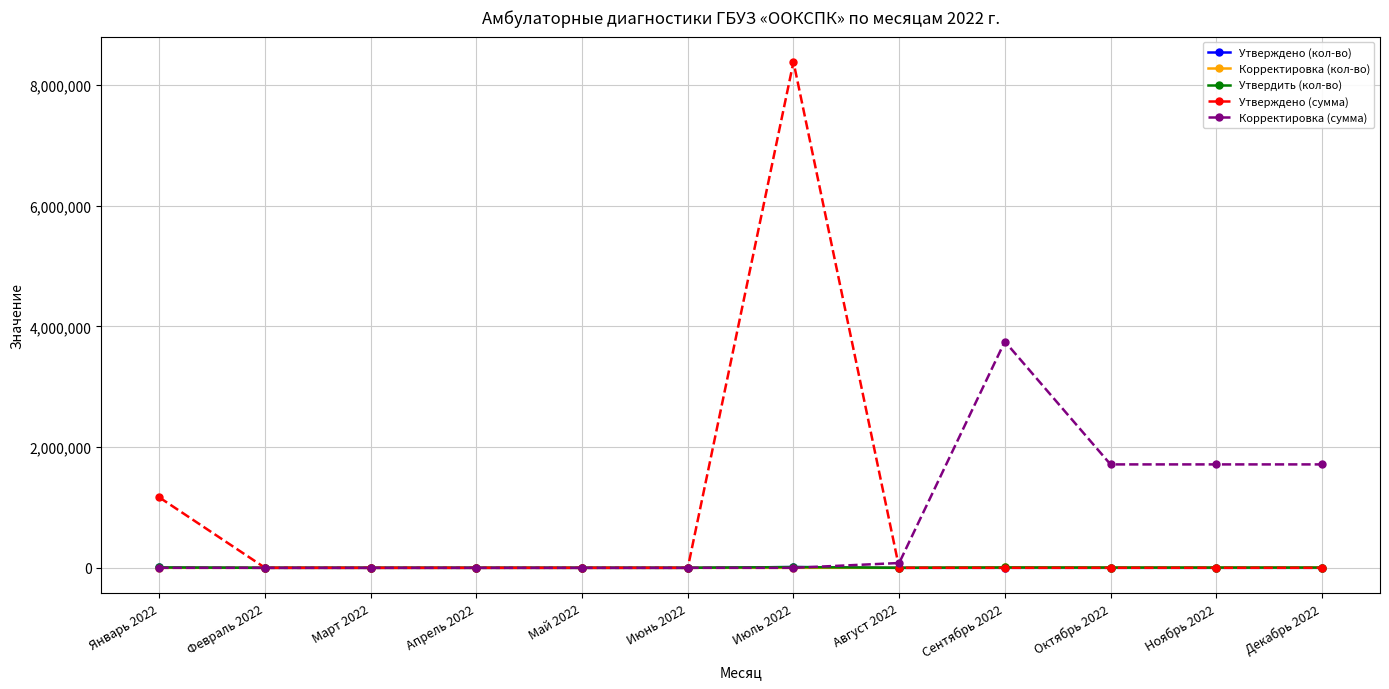

Where is Утверждено (сумма) nearest to the value 4189306?

Январь 2022